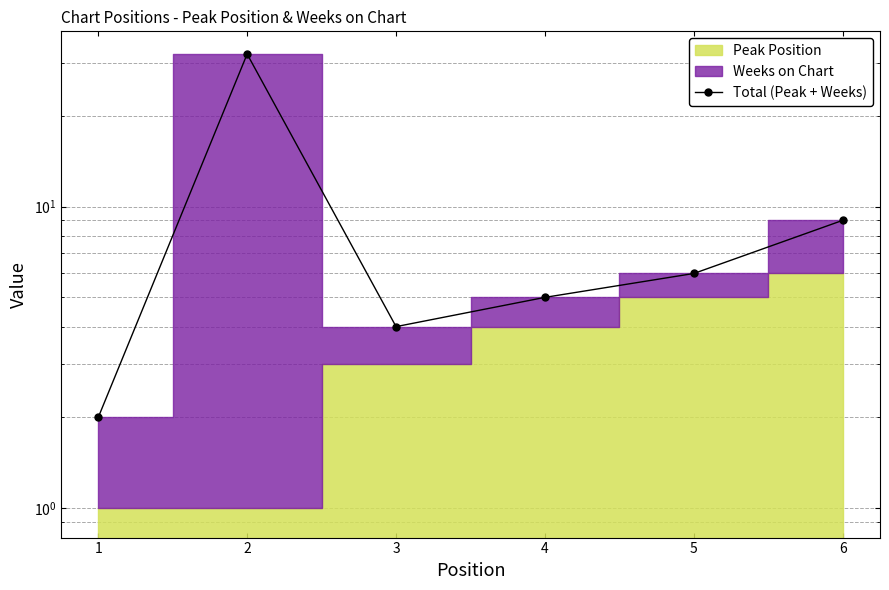

How many interior local valleys (lower than both neighbors) does the data have?

1